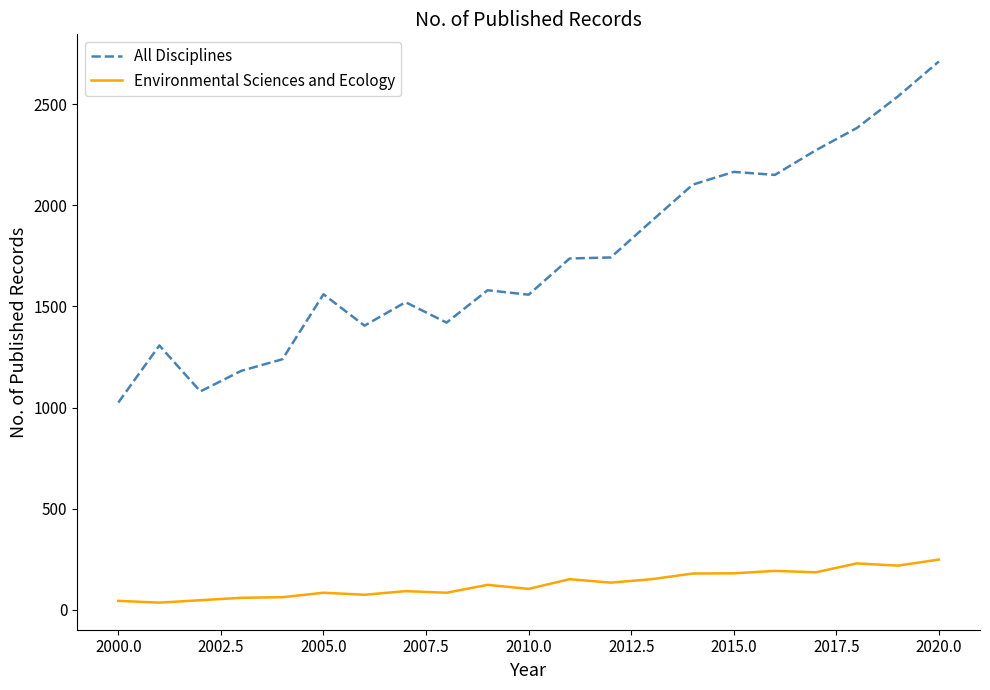

Which series has the widest spread of values?

All Disciplines